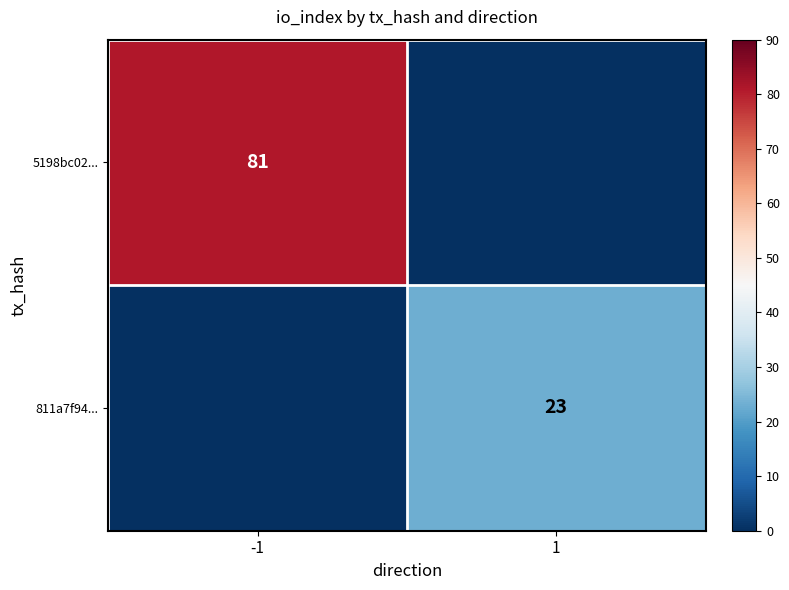

Is it true that 5198bc02... equals 125 at -1?

False